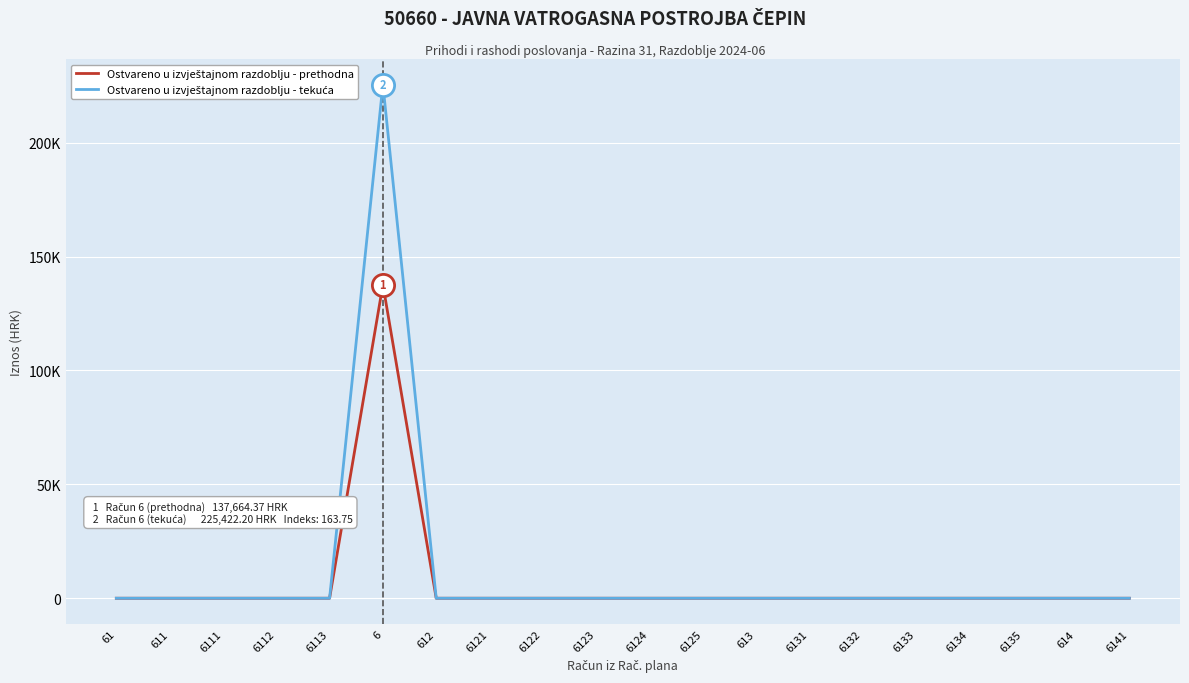

Rank the series at 61 from highest to lowest value.

Ostvareno u izvještajnom razdoblju - prethodna, Ostvareno u izvještajnom razdoblju - tekuća